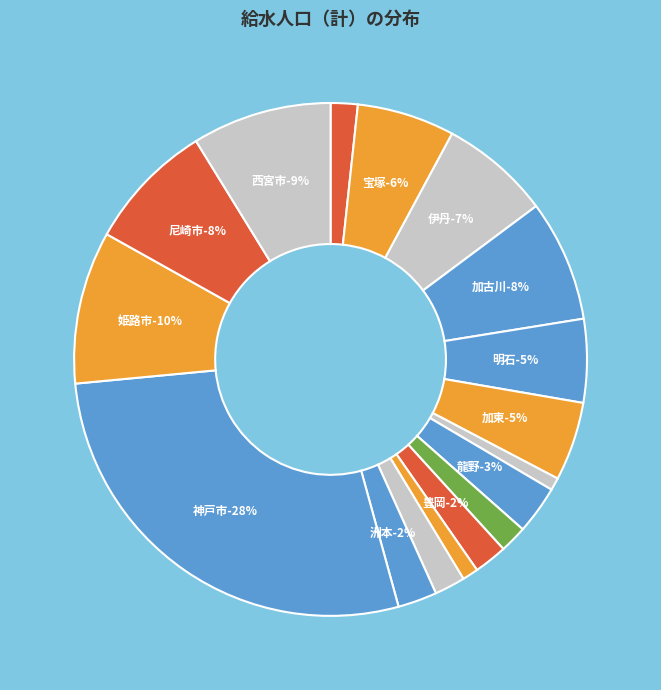

What is the largest slice in the pie chart?

神戸市